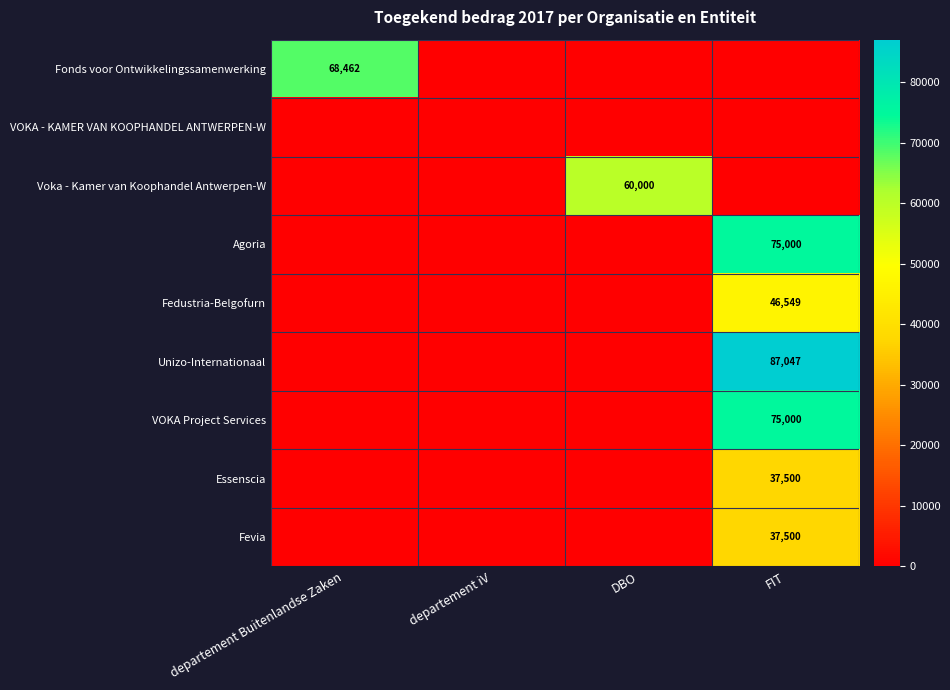

What is the difference between the highest and lowest values at departement Buitenlandse Zaken?

68461.6